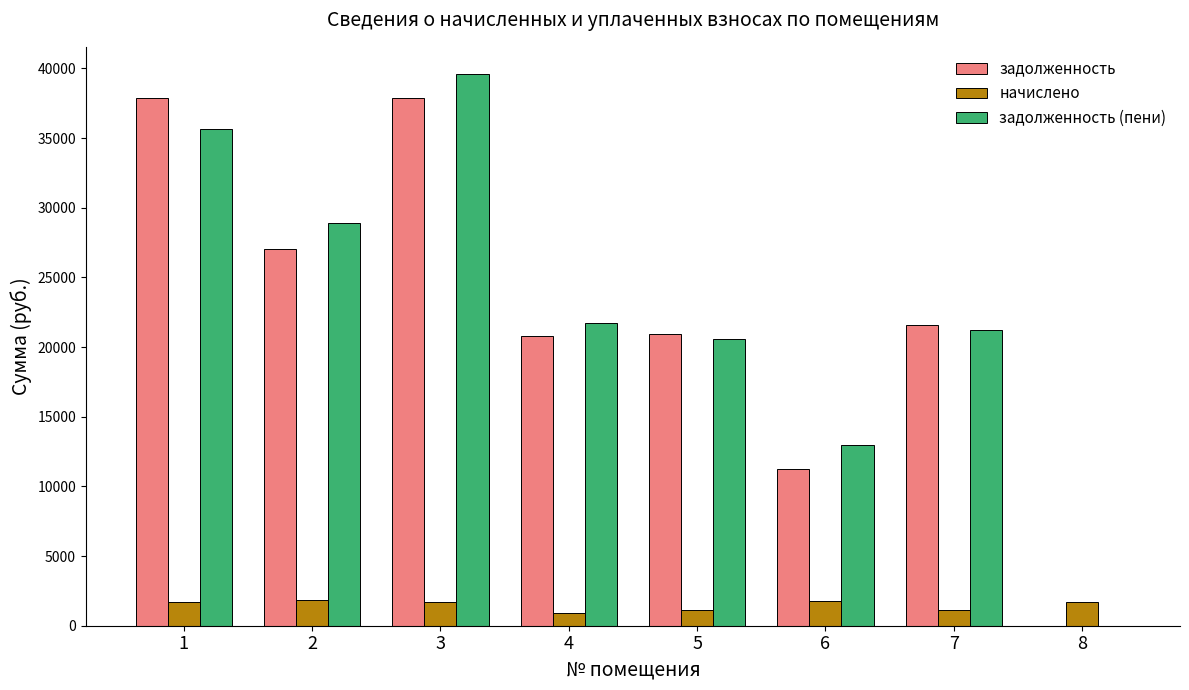

What is the total value across all series at 5?

42674.9